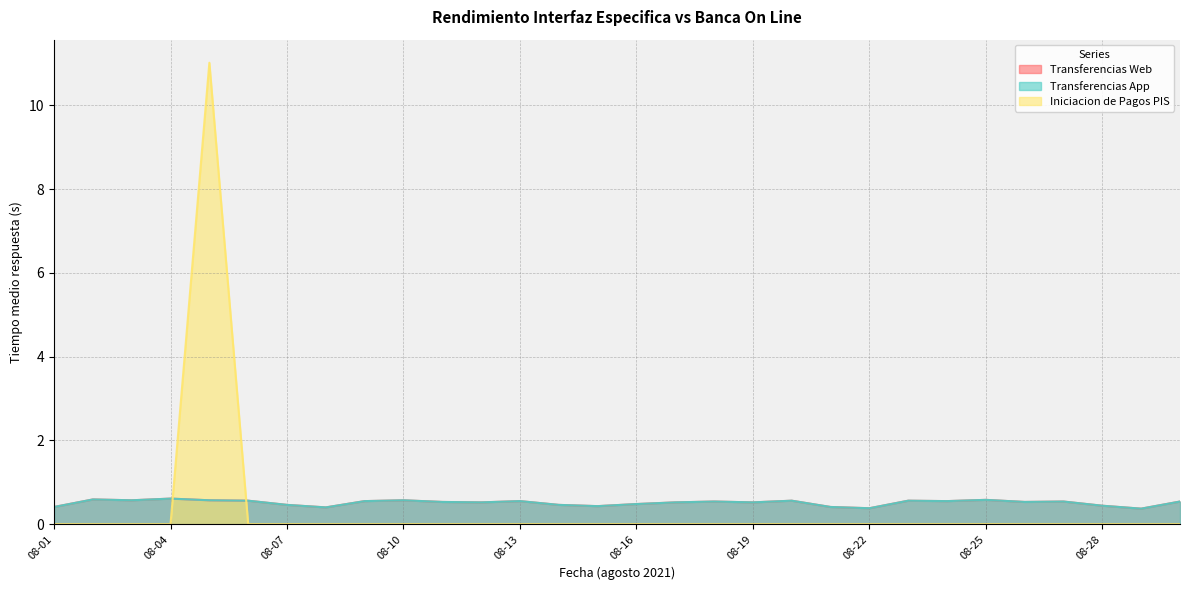

Does the chart have visible grid lines?

Yes